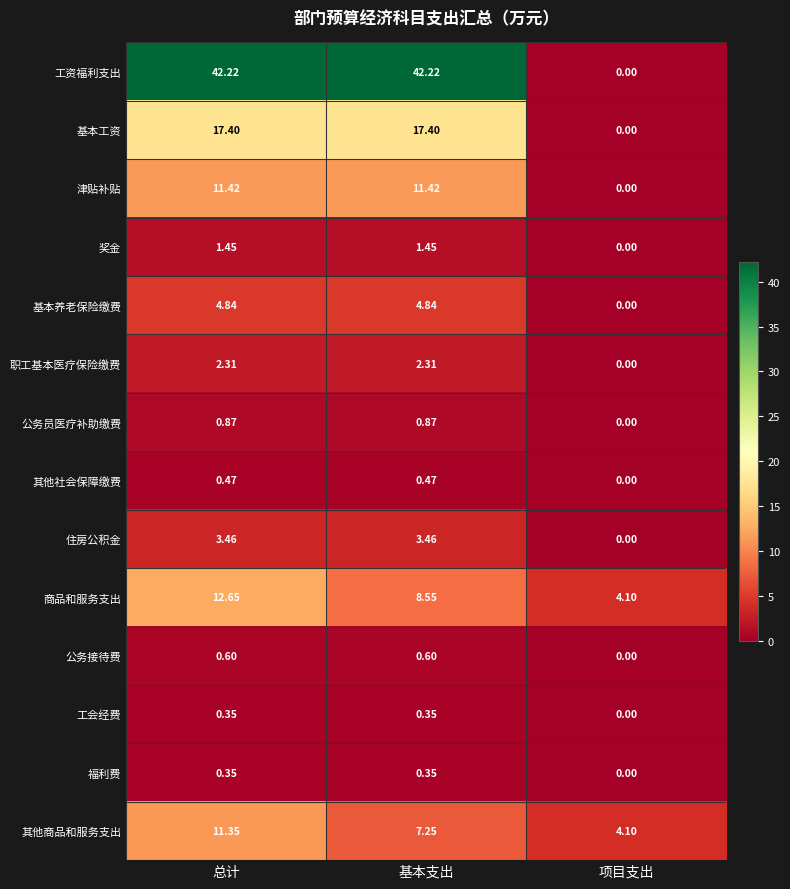

Which label corresponds to the smallest value in the chart?

项目支出